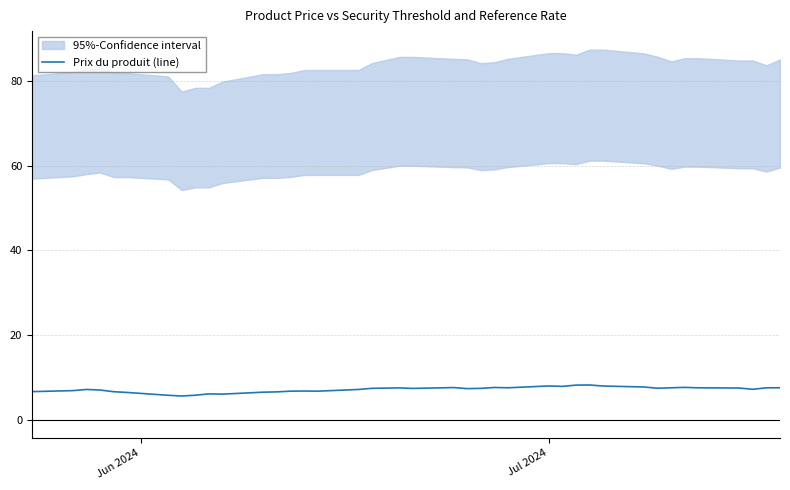

What is the lowest value of the Prix du produit (line) series?

5.6